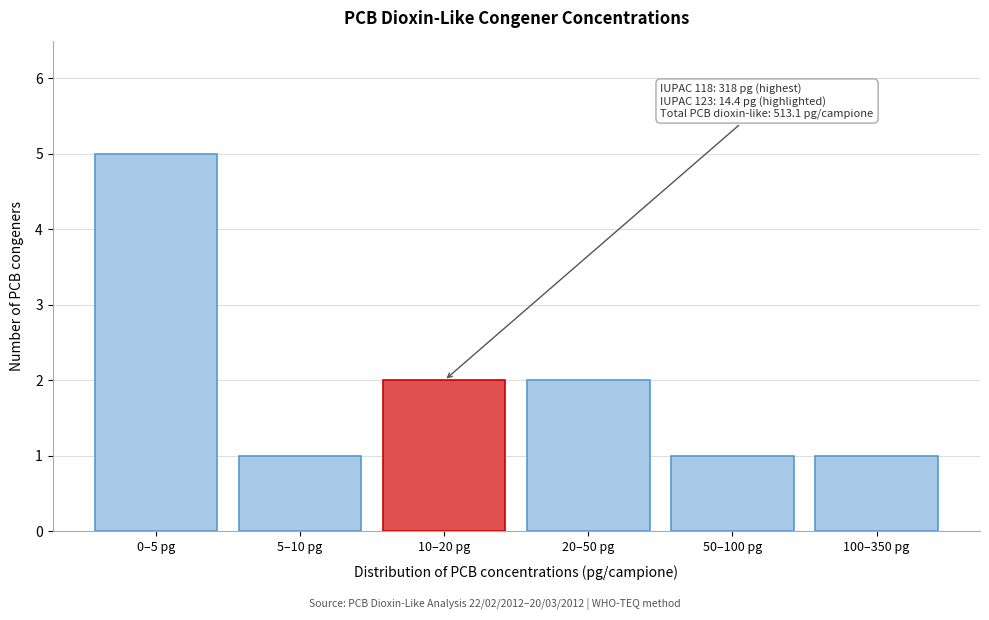

Reading right to left, list all the values displayed in this chart.

1	1	2	2	1	5